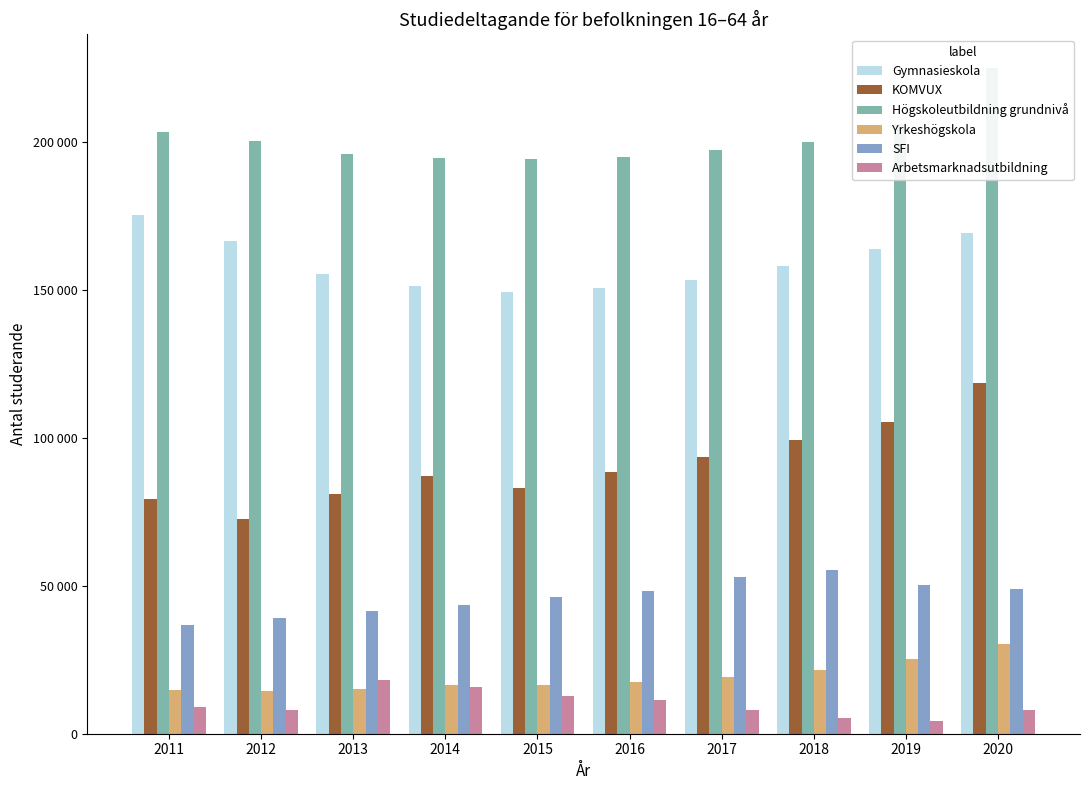

Where does the Gymnasieskola series first go above 158284?

2011